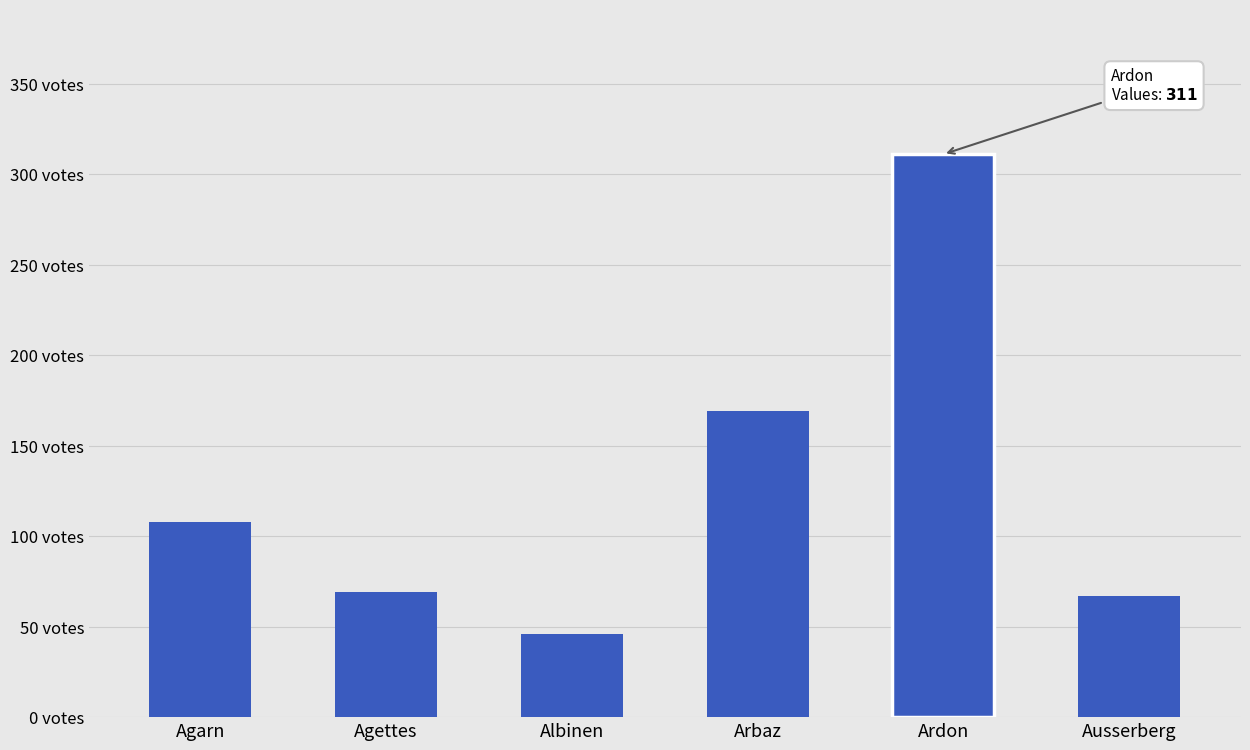

Reading right to left, list all the values displayed in this chart.

Ausserberg=67	Ardon=311	Arbaz=169	Albinen=46	Agettes=69	Agarn=108